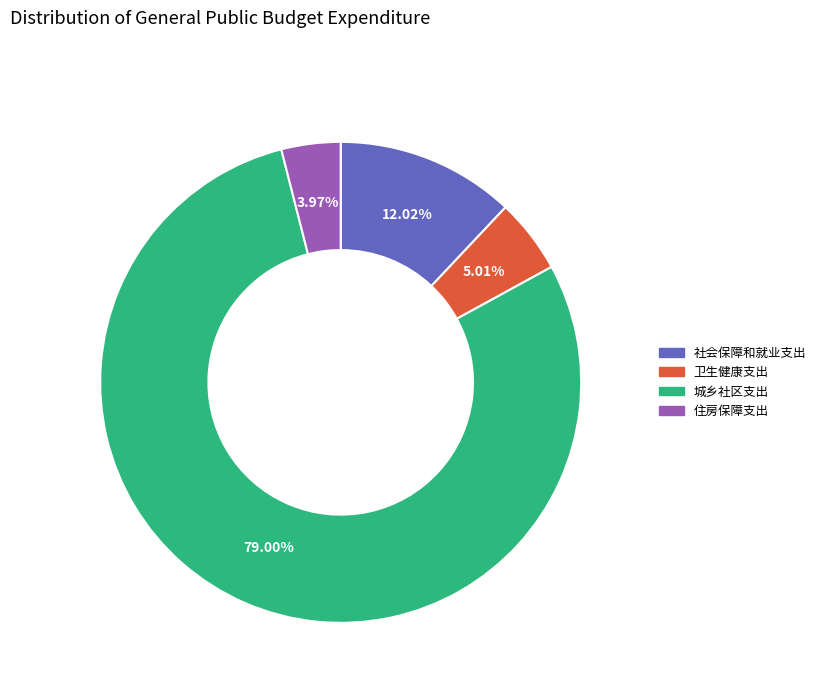

How much of the chart is everything except 住房保障支出?

96.0%